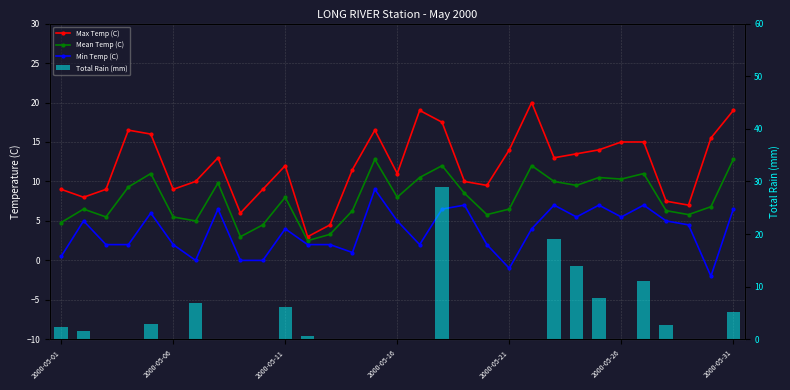

Which series has the widest spread of values?

Total Rain (mm)